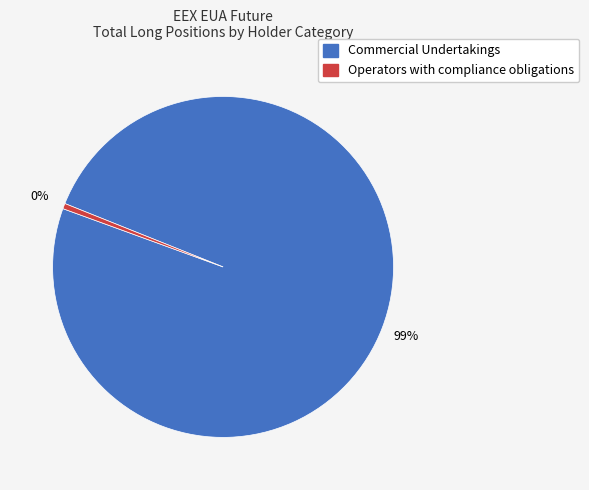

Count the number of slices in the pie.

2